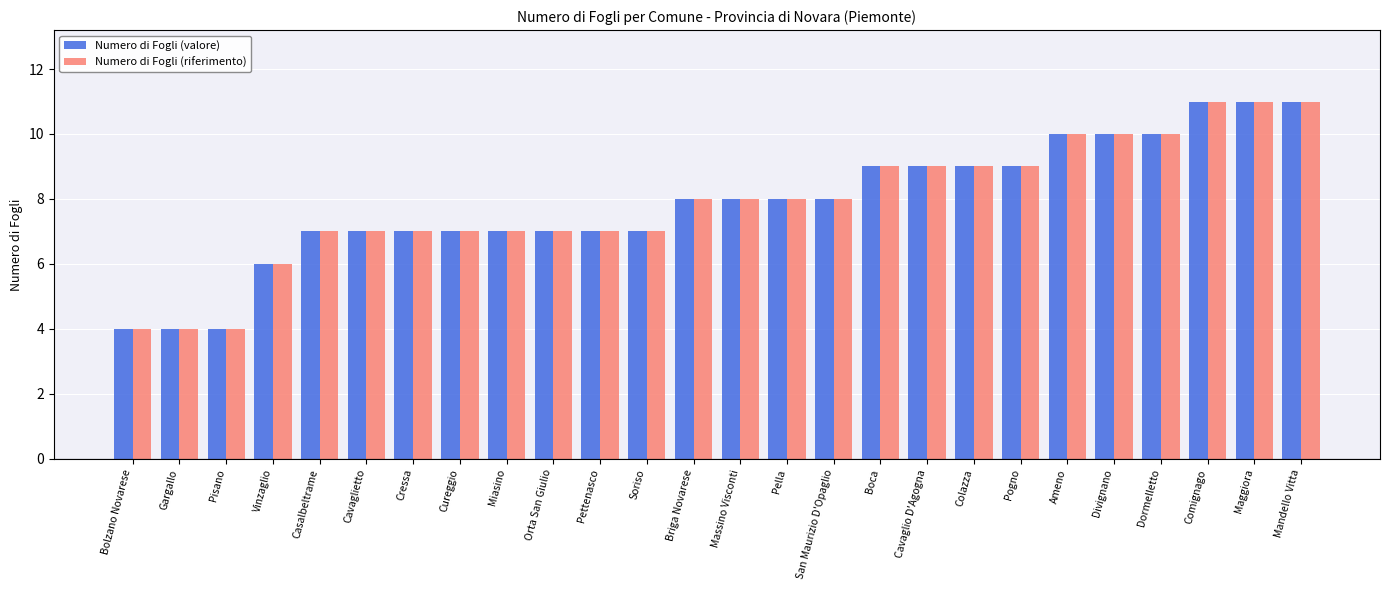

Reading right to left, list all the values displayed in this chart.

Numero di Fogli (valore): Mandello Vitta=11	Maggiora=11	Comignago=11	Dormelletto=10	Divignano=10	Ameno=10	Pogno=9	Colazza=9	Cavaglio D'Agogna=9	Boca=9	San Maurizio D'Opaglio=8	Pella=8	Massino Visconti=8	Briga Novarese=8	Soriso=7	Pettenasco=7	Orta San Giulio=7	Miasino=7	Cureggio=7	Cressa=7	Cavaglietto=7	Casalbeltrame=7	Vinzaglio=6	Pisano=4	Gargallo=4	Bolzano Novarese=4
Numero di Fogli (riferimento): Mandello Vitta=11	Maggiora=11	Comignago=11	Dormelletto=10	Divignano=10	Ameno=10	Pogno=9	Colazza=9	Cavaglio D'Agogna=9	Boca=9	San Maurizio D'Opaglio=8	Pella=8	Massino Visconti=8	Briga Novarese=8	Soriso=7	Pettenasco=7	Orta San Giulio=7	Miasino=7	Cureggio=7	Cressa=7	Cavaglietto=7	Casalbeltrame=7	Vinzaglio=6	Pisano=4	Gargallo=4	Bolzano Novarese=4